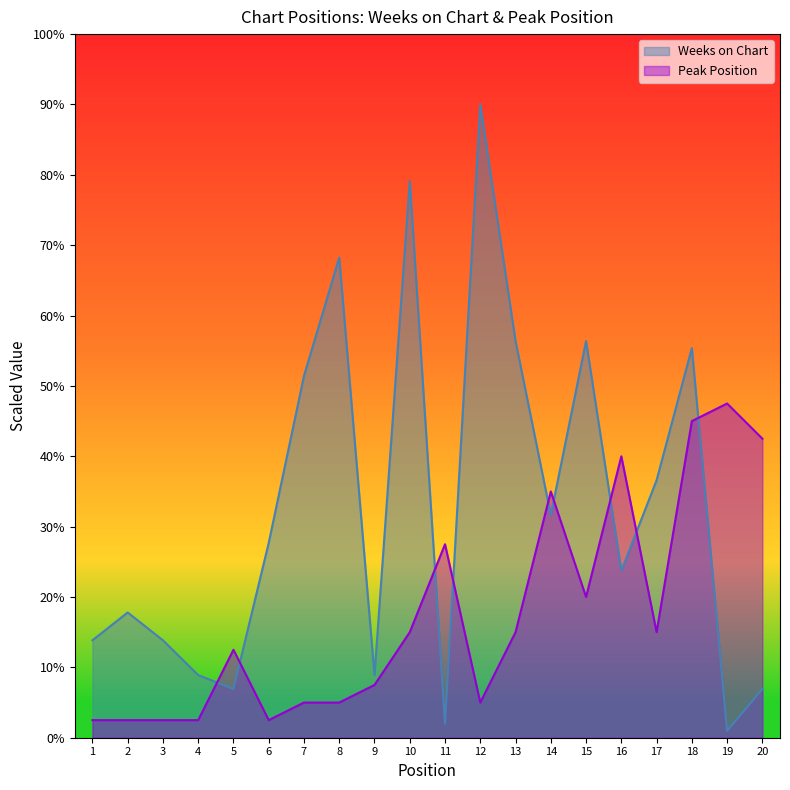

The value of Peak Position at 5 is 12.5. True or false?

True